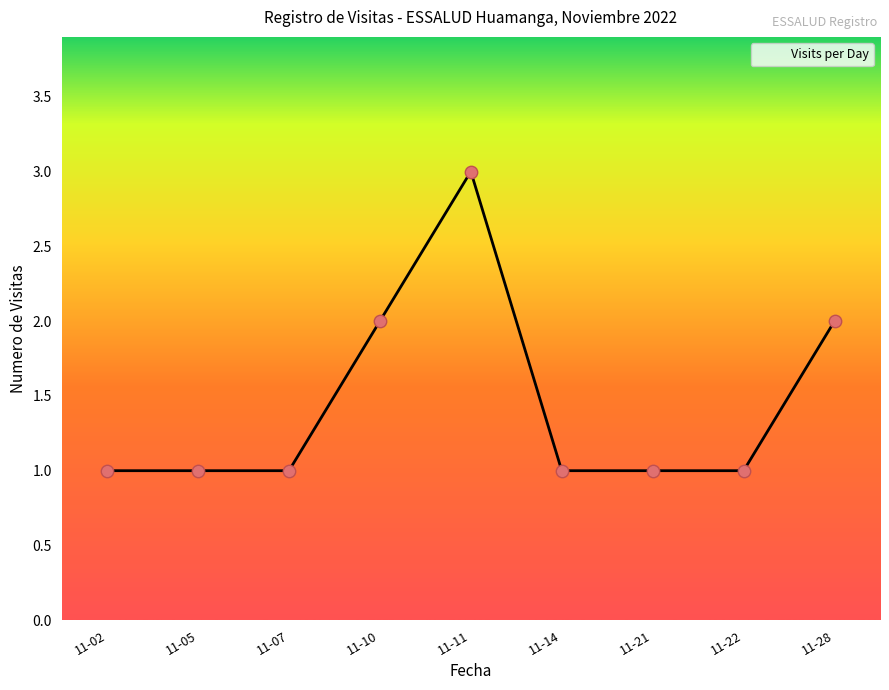

Between 11-07 and 11-28, which is larger?

11-28